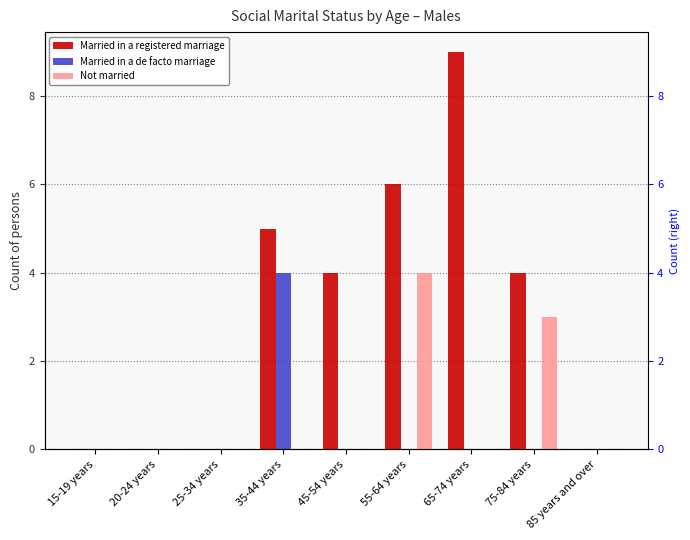

Which category has the lowest value in the Married in a registered marriage series?

15-19 years